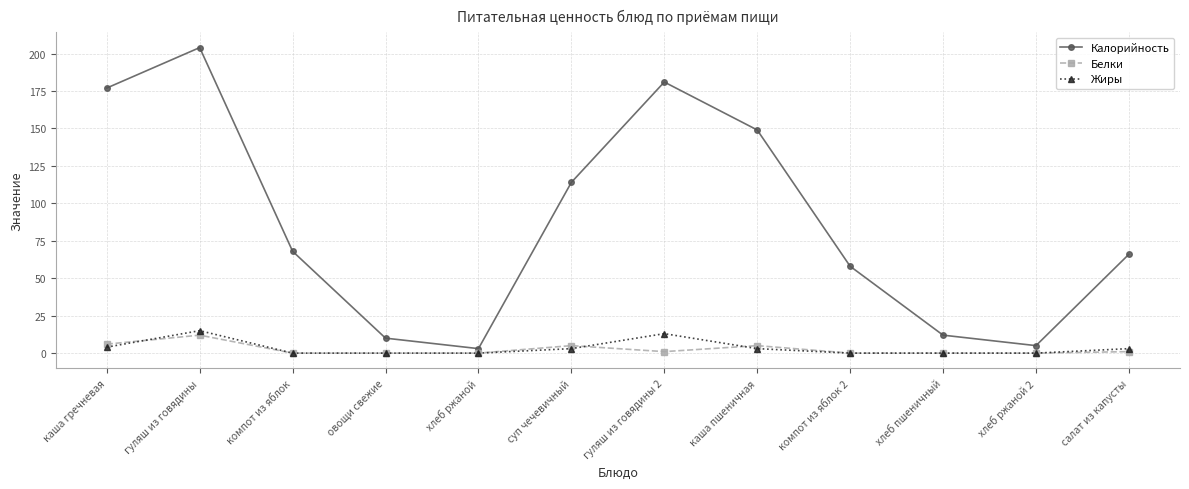

At which label does Жиры first exceed 3?

каша гречневая